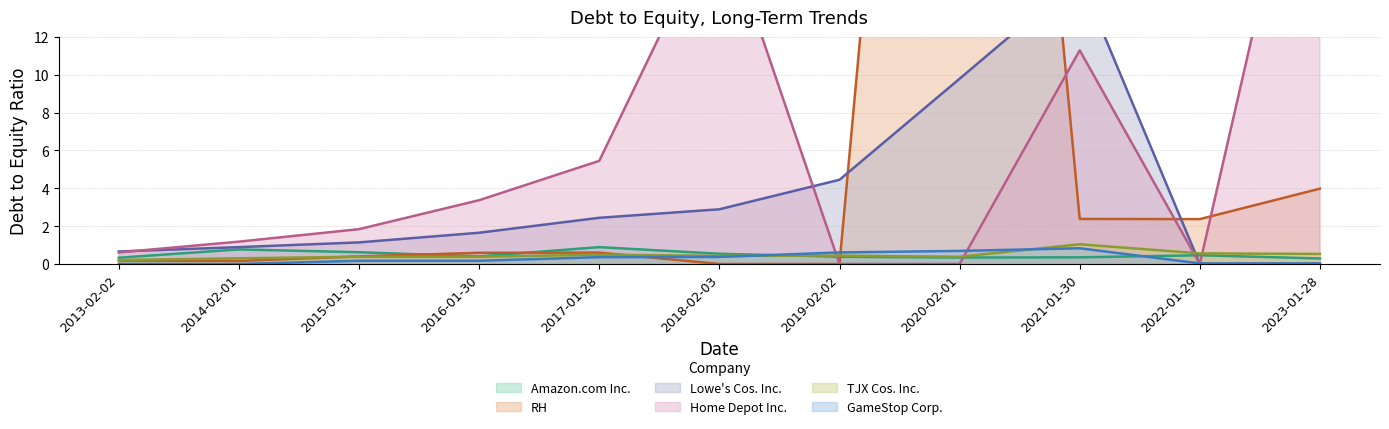

List the series in order of their peak value, lowest first.

GameStop Corp., Amazon.com Inc., TJX Cos. Inc., Lowe's Cos. Inc., Home Depot Inc., RH